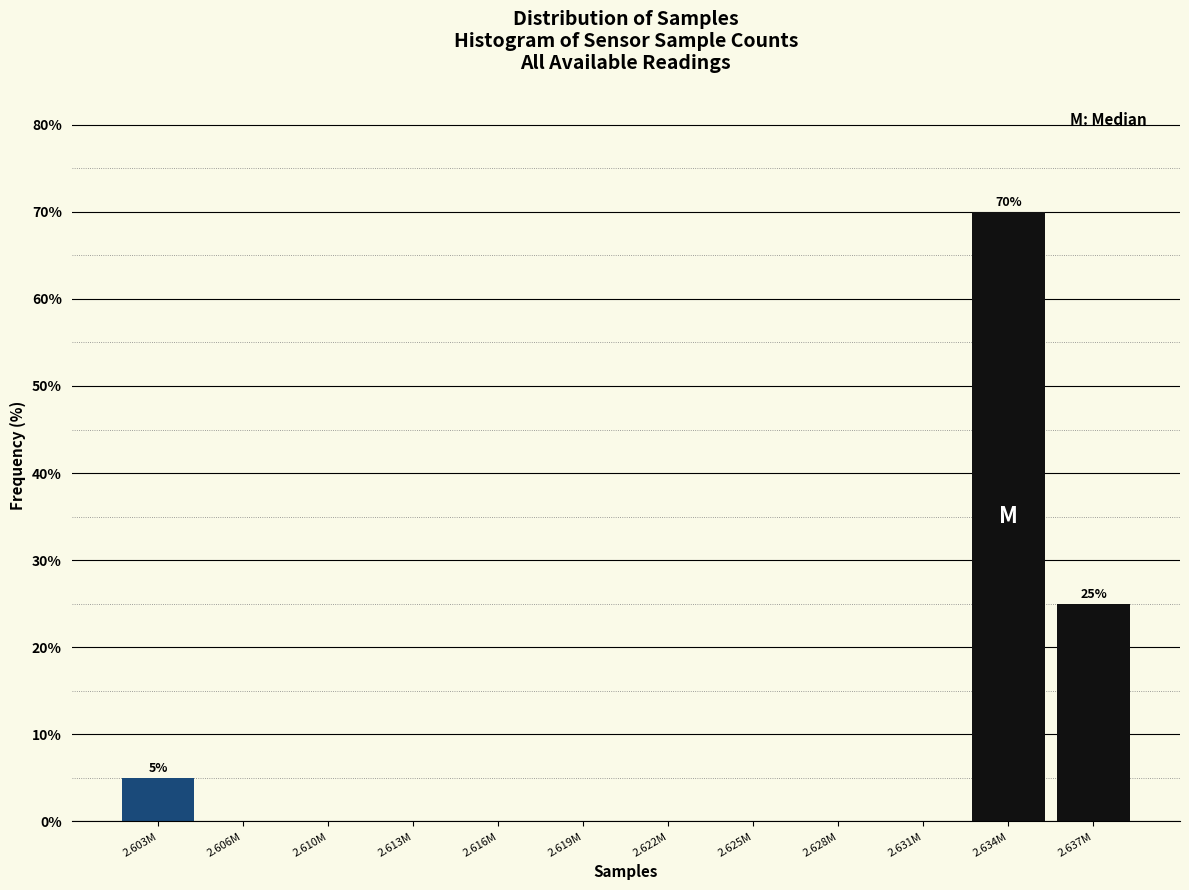

Reading left to right, list all the values displayed in this chart.

2.603M=5	2.606M=0	2.610M=0	2.613M=0	2.616M=0	2.619M=0	2.622M=0	2.625M=0	2.628M=0	2.631M=0	2.634M=70	2.637M=25